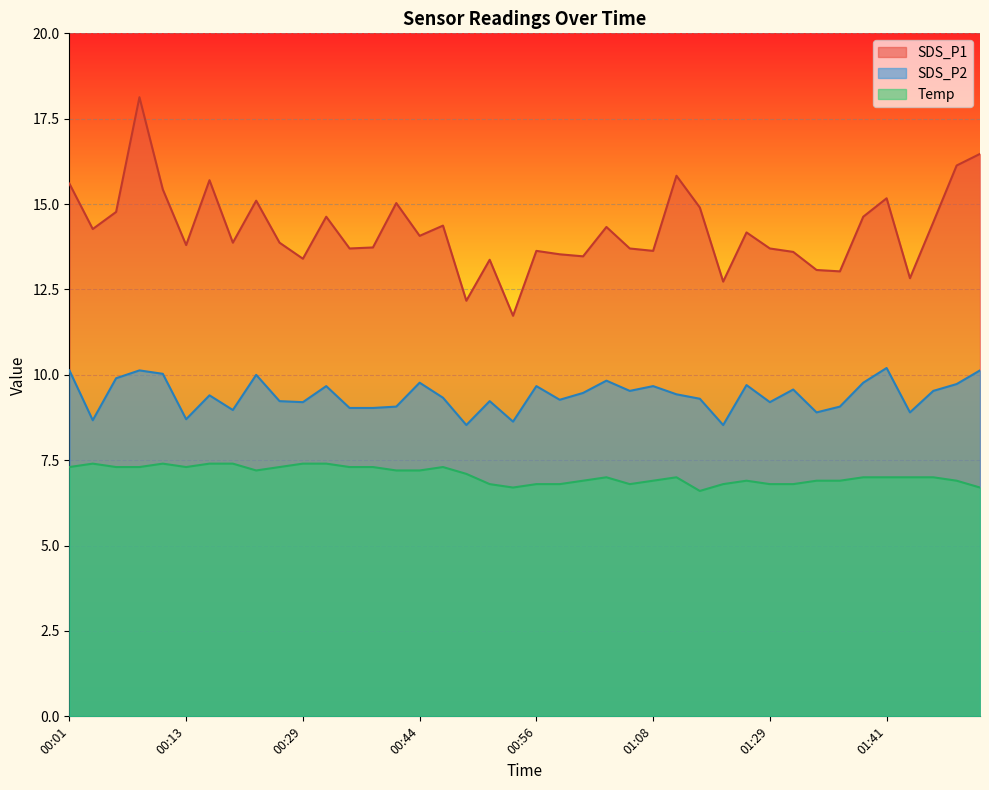

True or false: SDS_P1 has a value of 5.8 at 00:34.

False